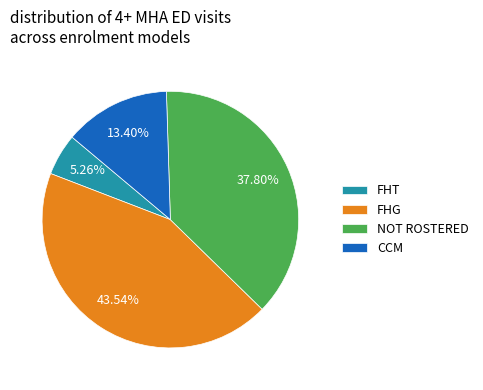

Is there a majority slice in this chart?

No